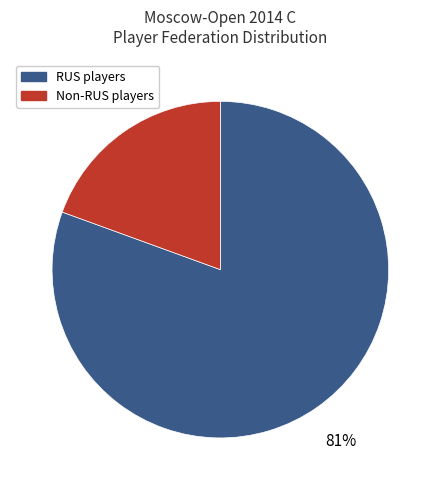

True or false: RUS players accounts for 67% of the total.

False